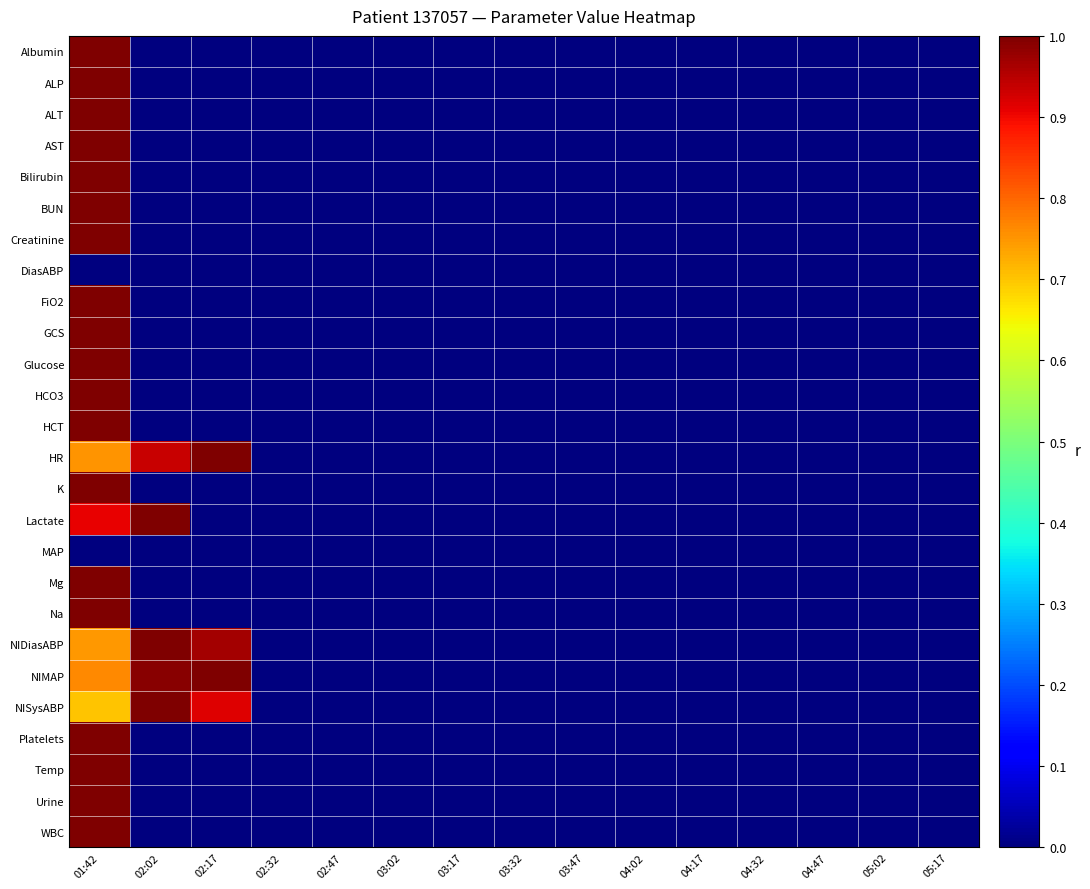

Which category has the highest value across all series?

01:42